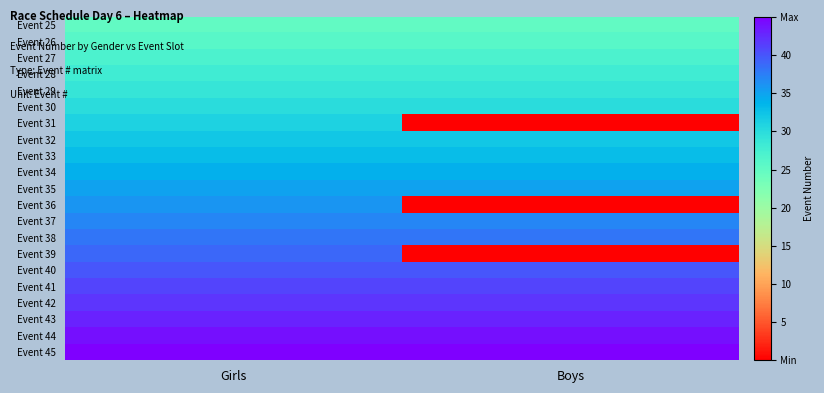

At which category does the chart reach its minimum across all series?

Boys